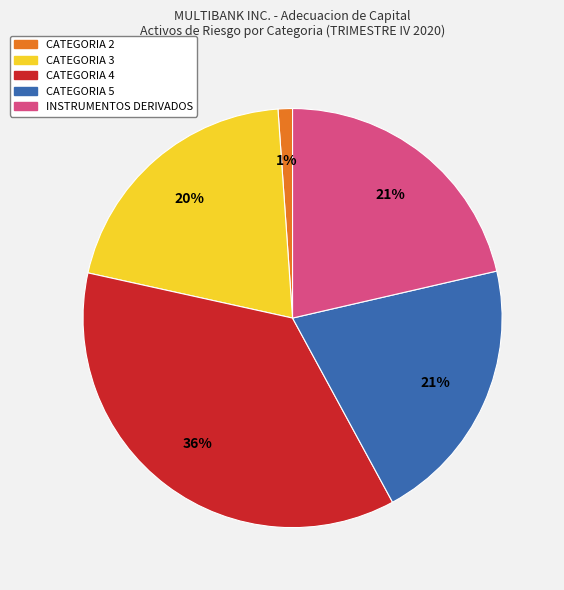

Does any single category account for the majority?

No